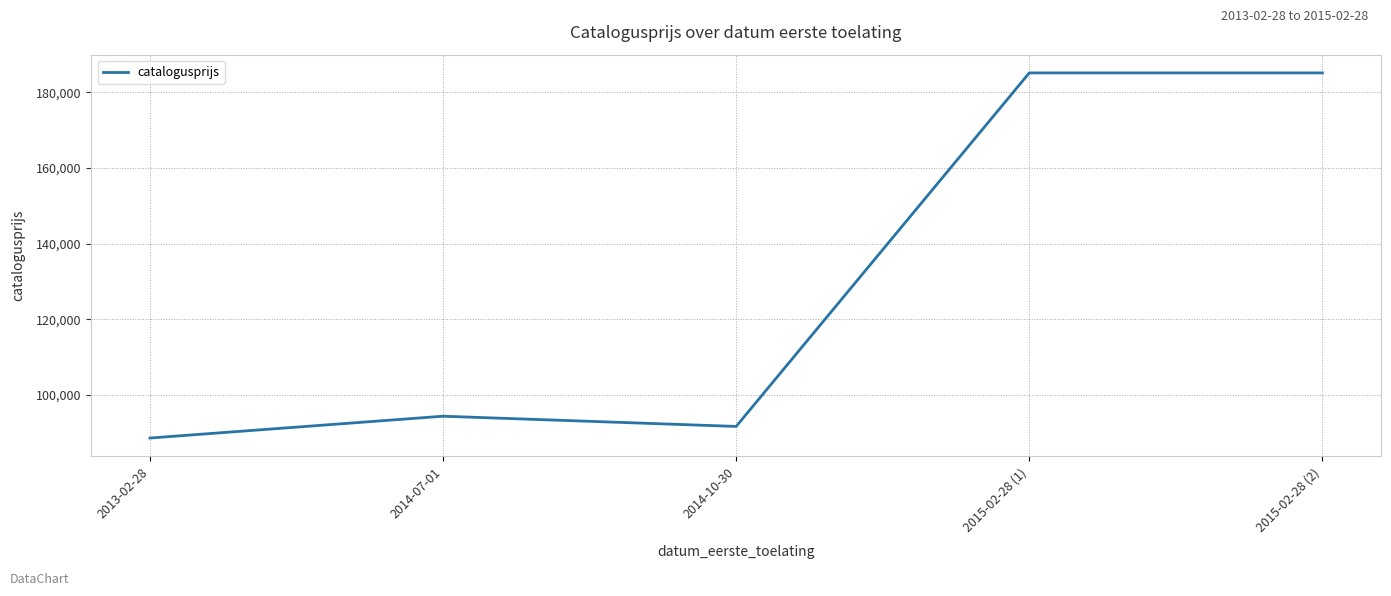

How many interior local valleys (lower than both neighbors) does the data have?

1